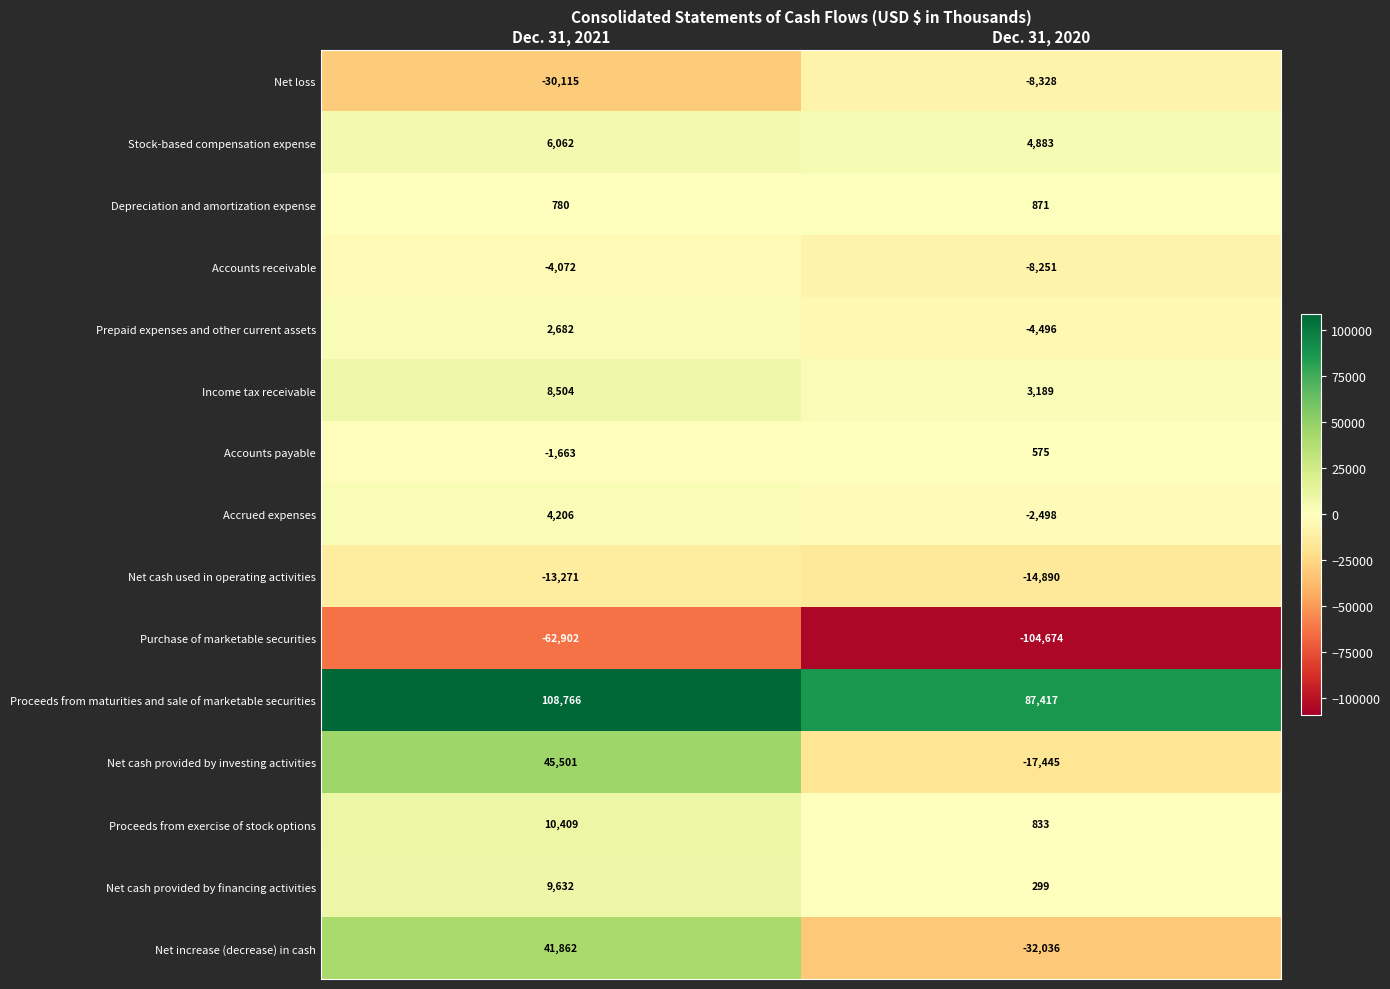

Between Dec. 31, 2021 and Dec. 31, 2020, which series saw the biggest shift?

Net increase (decrease) in cash